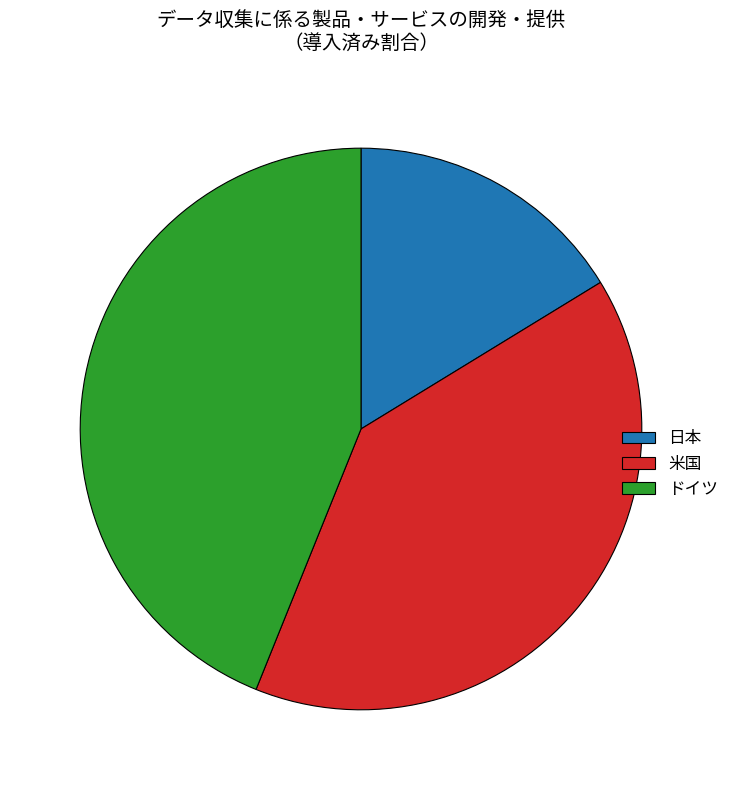

Which category has the biggest portion of the pie?

ドイツ